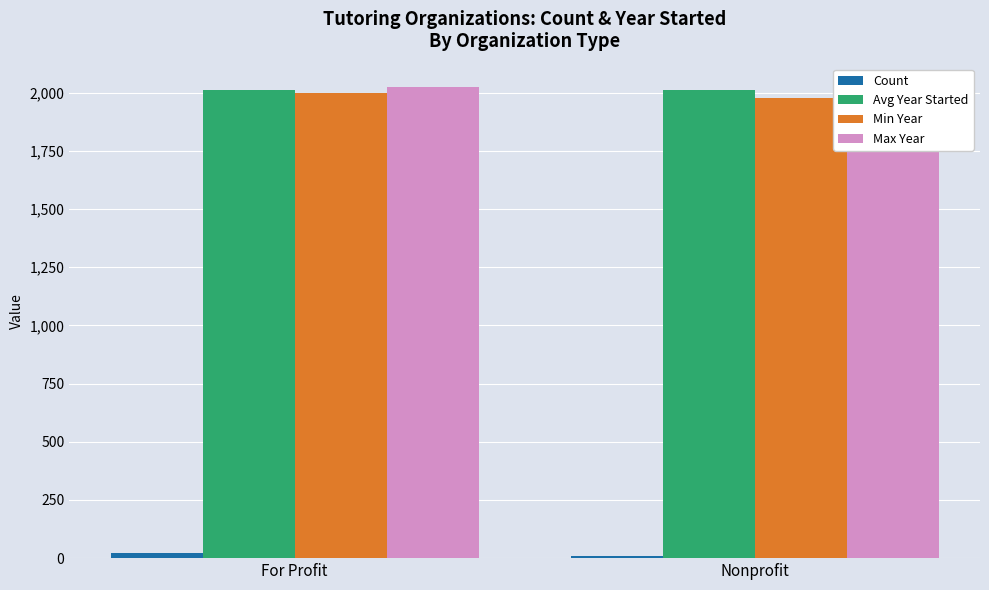

Rank the categories by Max Year value from highest to lowest.

For Profit, Nonprofit